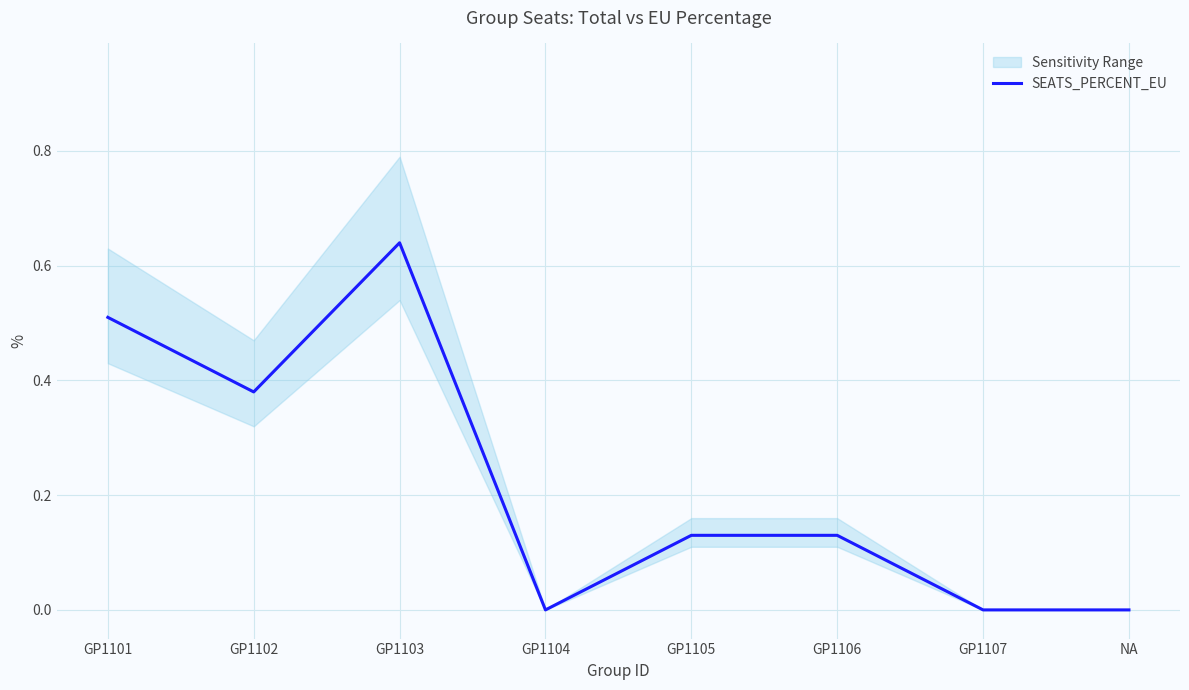

Does the chart have visible grid lines?

Yes